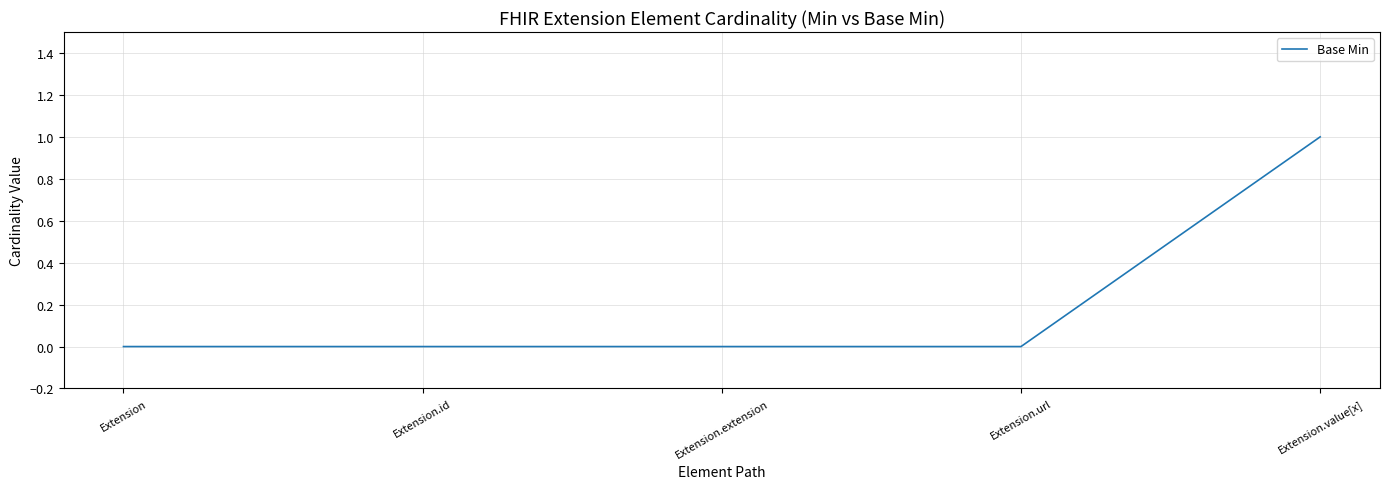

The value at Extension is 0. True or false?

True